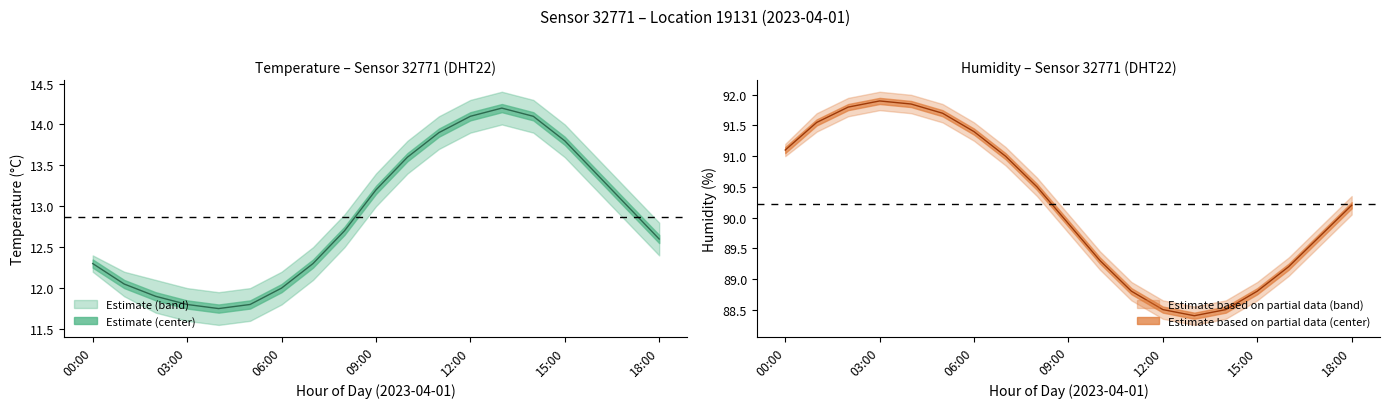

List the series in order of their overall mean, lowest first.

temperature, humidity